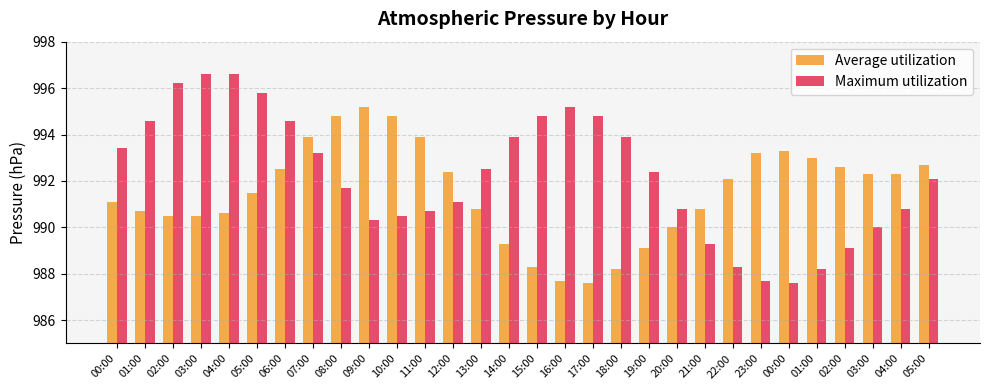

What is the total value across all series at 22:00?

1980.4